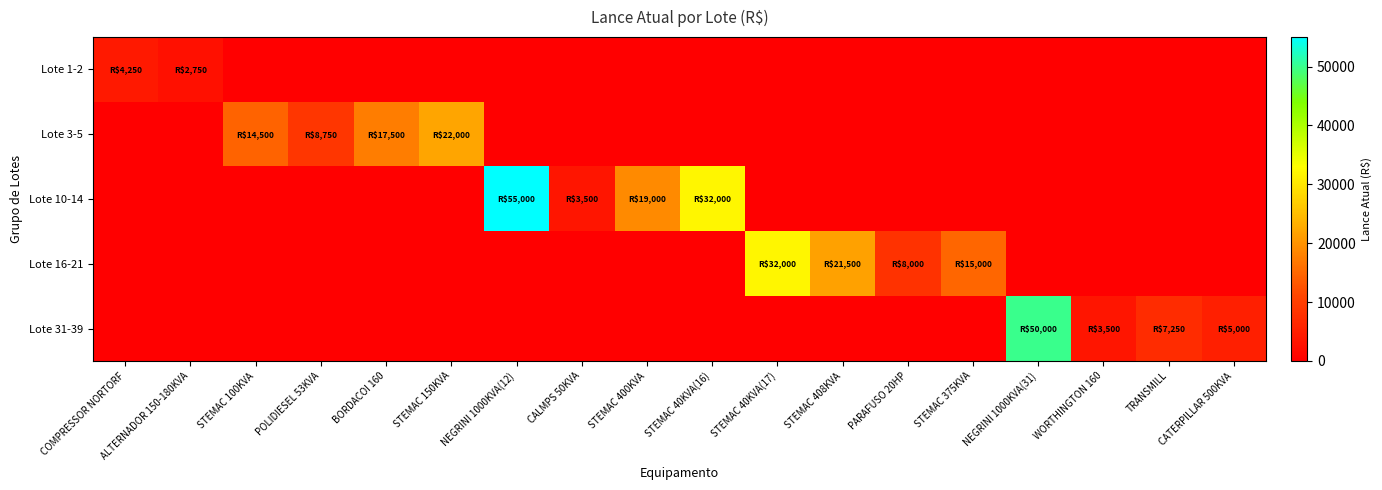

Reading left to right, list all the values displayed in this chart.

Lote 1-2: COMPRESSOR NORTORF=4250	ALTERNADOR 150-180KVA=2750	STEMAC 100KVA=0	POLIDIESEL 53KVA=0	BORDACOI 160=0	STEMAC 150KVA=0	NEGRINI 1000KVA(12)=0	CALMPS 50KVA=0	STEMAC 400KVA=0	STEMAC 40KVA(16)=0	STEMAC 40KVA(17)=0	STEMAC 408KVA=0	PARAFUSO 20HP=0	STEMAC 375KVA=0	NEGRINI 1000KVA(31)=0	WORTHINGTON 160=0	TRANSMILL=0	CATERPILLAR 500KVA=0
Lote 3-5: COMPRESSOR NORTORF=0	ALTERNADOR 150-180KVA=0	STEMAC 100KVA=14500	POLIDIESEL 53KVA=8750	BORDACOI 160=17500	STEMAC 150KVA=22000	NEGRINI 1000KVA(12)=0	CALMPS 50KVA=0	STEMAC 400KVA=0	STEMAC 40KVA(16)=0	STEMAC 40KVA(17)=0	STEMAC 408KVA=0	PARAFUSO 20HP=0	STEMAC 375KVA=0	NEGRINI 1000KVA(31)=0	WORTHINGTON 160=0	TRANSMILL=0	CATERPILLAR 500KVA=0
Lote 10-14: COMPRESSOR NORTORF=0	ALTERNADOR 150-180KVA=0	STEMAC 100KVA=0	POLIDIESEL 53KVA=0	BORDACOI 160=0	STEMAC 150KVA=0	NEGRINI 1000KVA(12)=55000	CALMPS 50KVA=3500	STEMAC 400KVA=19000	STEMAC 40KVA(16)=32000	STEMAC 40KVA(17)=0	STEMAC 408KVA=0	PARAFUSO 20HP=0	STEMAC 375KVA=0	NEGRINI 1000KVA(31)=0	WORTHINGTON 160=0	TRANSMILL=0	CATERPILLAR 500KVA=0
Lote 16-21: COMPRESSOR NORTORF=0	ALTERNADOR 150-180KVA=0	STEMAC 100KVA=0	POLIDIESEL 53KVA=0	BORDACOI 160=0	STEMAC 150KVA=0	NEGRINI 1000KVA(12)=0	CALMPS 50KVA=0	STEMAC 400KVA=0	STEMAC 40KVA(16)=0	STEMAC 40KVA(17)=32000	STEMAC 408KVA=21500	PARAFUSO 20HP=8000	STEMAC 375KVA=15000	NEGRINI 1000KVA(31)=0	WORTHINGTON 160=0	TRANSMILL=0	CATERPILLAR 500KVA=0
Lote 31-39: COMPRESSOR NORTORF=0	ALTERNADOR 150-180KVA=0	STEMAC 100KVA=0	POLIDIESEL 53KVA=0	BORDACOI 160=0	STEMAC 150KVA=0	NEGRINI 1000KVA(12)=0	CALMPS 50KVA=0	STEMAC 400KVA=0	STEMAC 40KVA(16)=0	STEMAC 40KVA(17)=0	STEMAC 408KVA=0	PARAFUSO 20HP=0	STEMAC 375KVA=0	NEGRINI 1000KVA(31)=50000	WORTHINGTON 160=3500	TRANSMILL=7250	CATERPILLAR 500KVA=5000